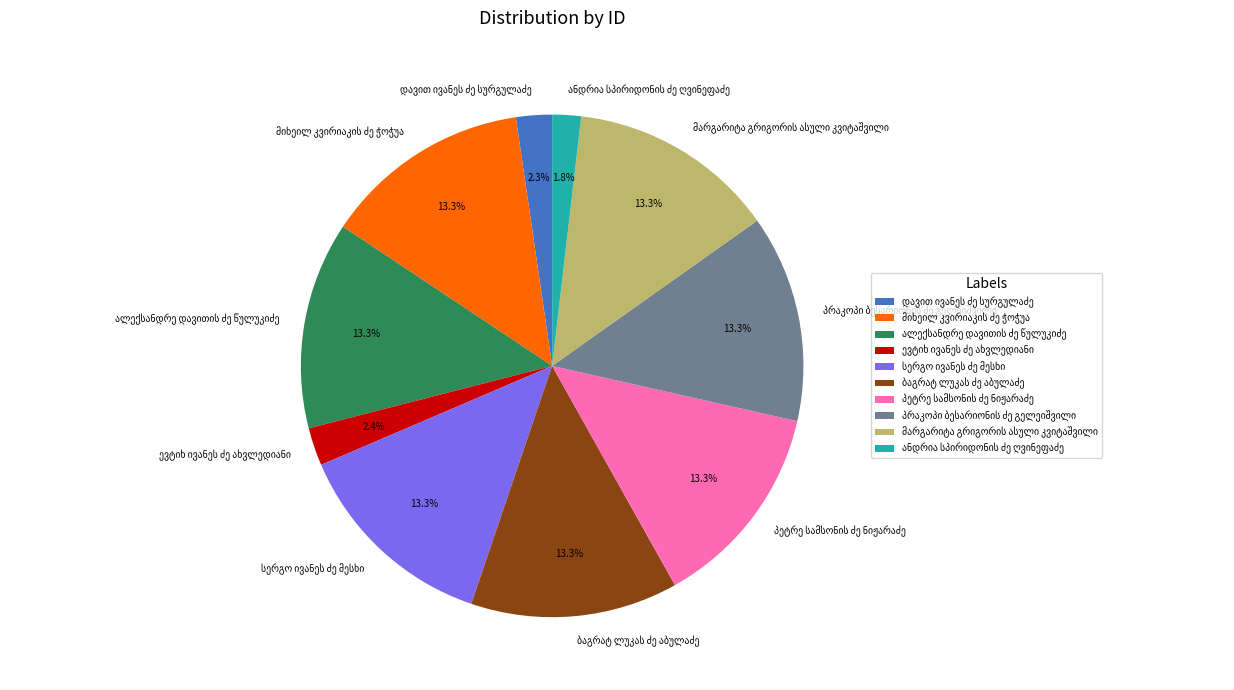

Does any single category account for the majority?

No